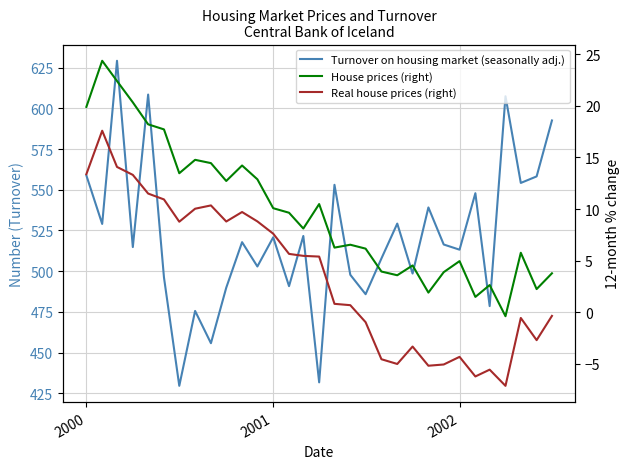

Which series has the largest range (max minus min)?

Turnover on housing market (seasonally adj.)